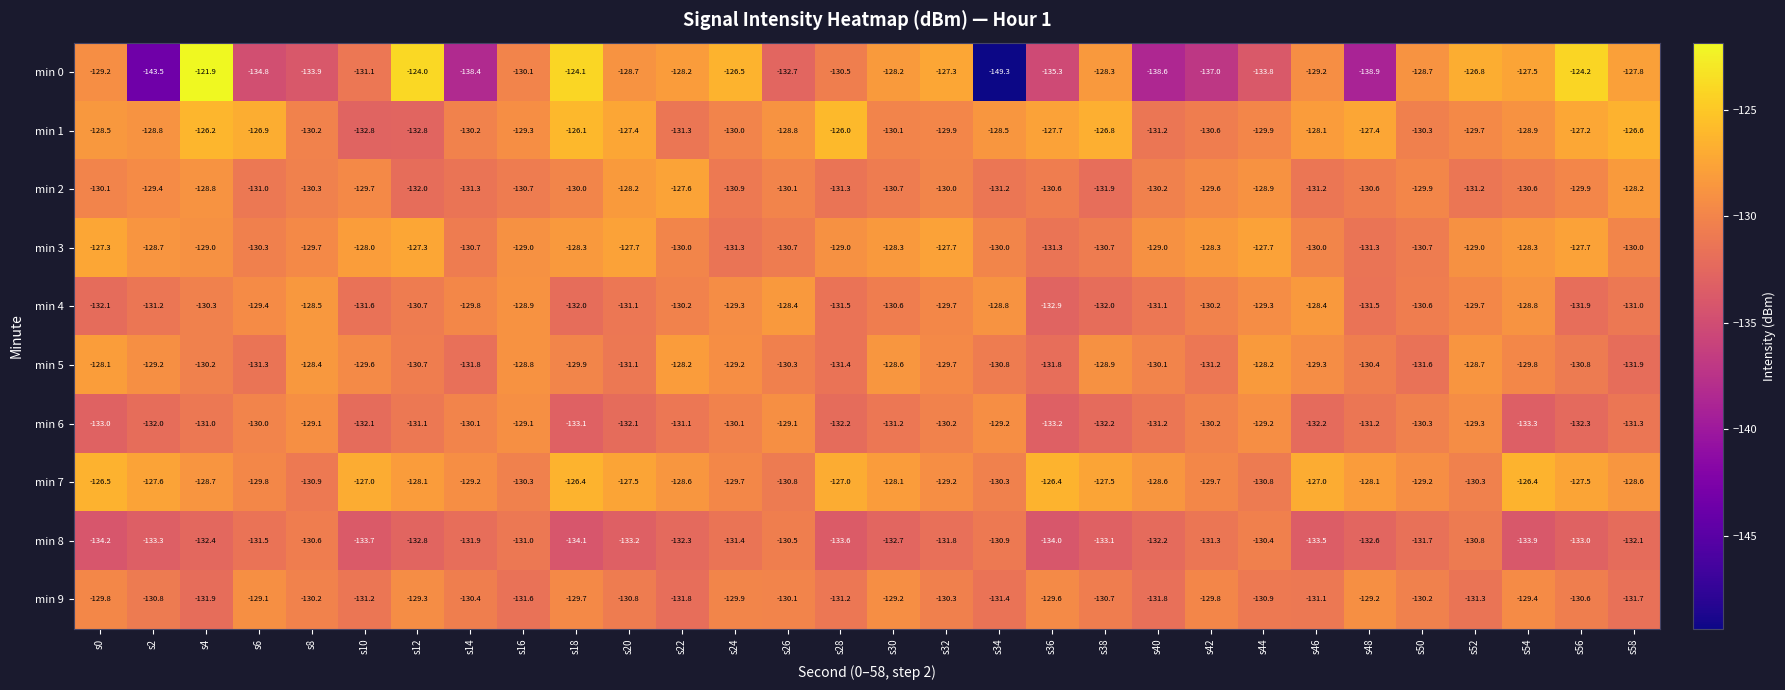

What is the difference between the min 6 values at s8 and s46?

3.1